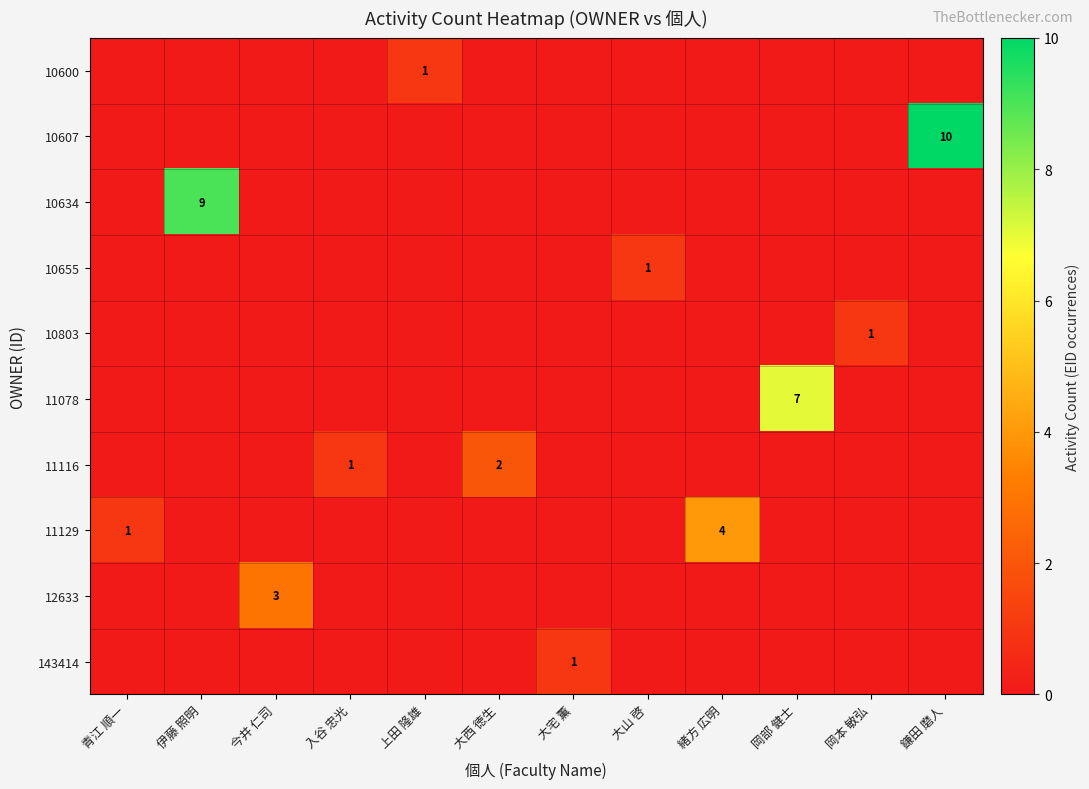

Is the value of 11078 at 伊藤 照明 greater than the value of 12633 at 青江 順一?

No